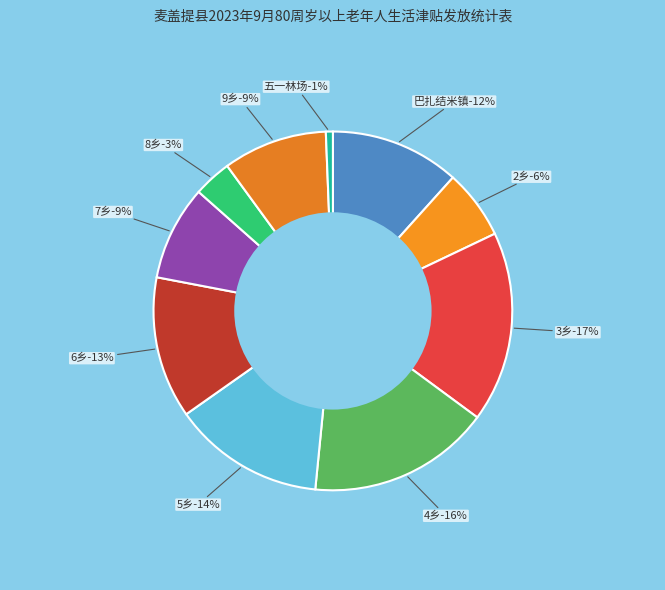

Which has a higher value, 6乡 or 5乡?

5乡